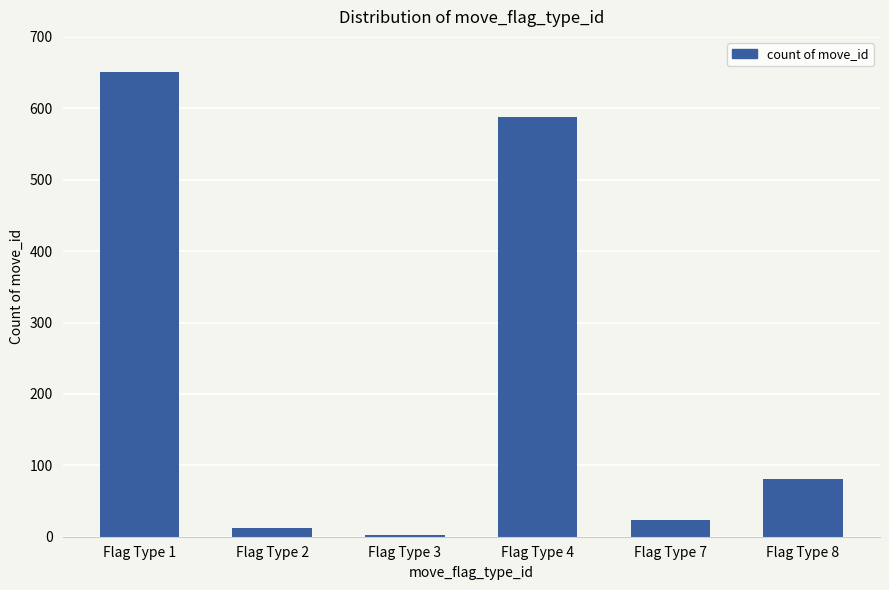

Reading left to right, list all the values displayed in this chart.

651	12	3	588	24	81